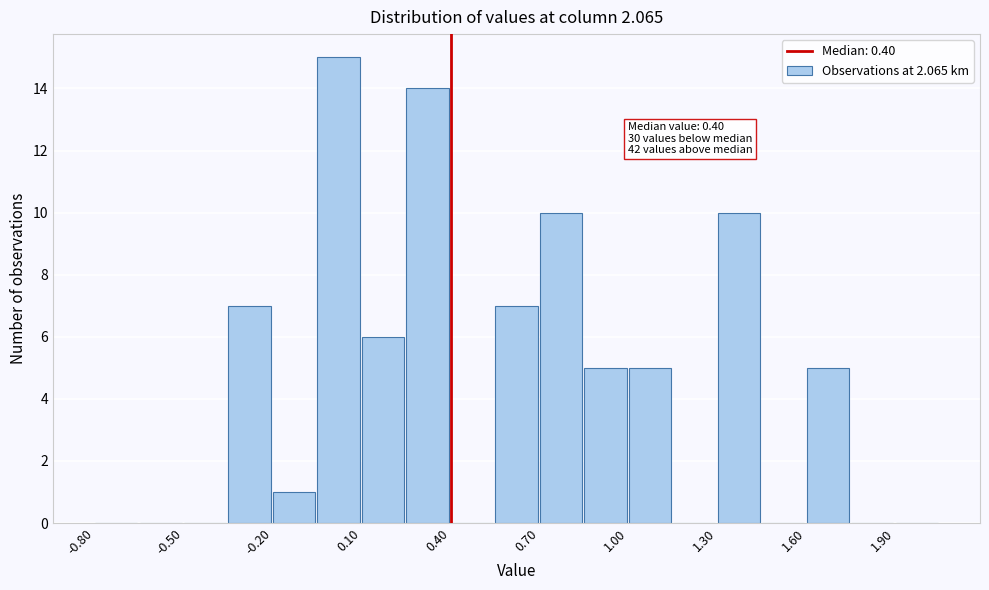

Read against the x-axis, roughly where is the centre of the tallest bar?

0.00